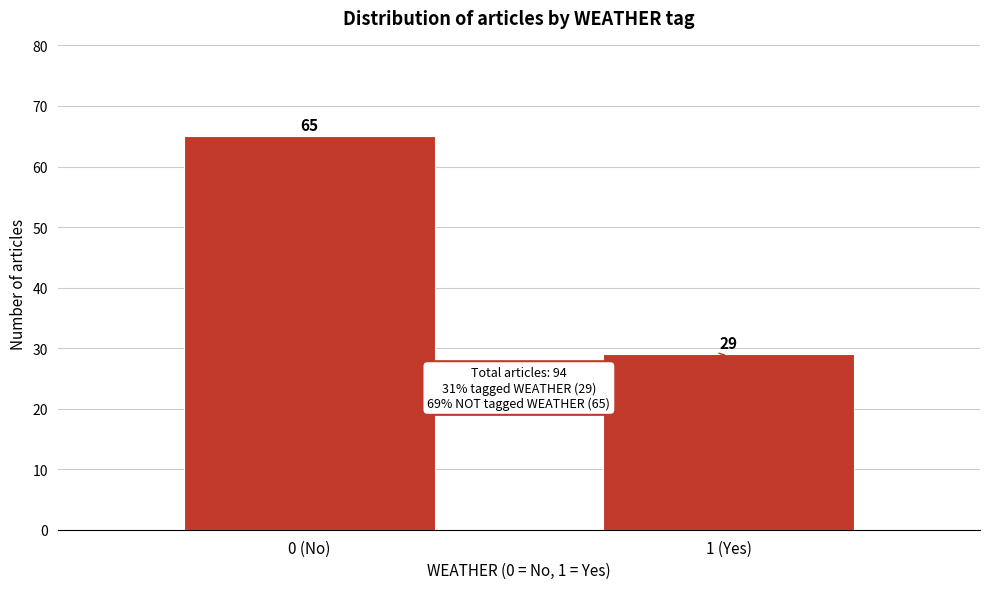

Reading left to right, extract all data points from this chart.

0 (No)=65	1 (Yes)=29